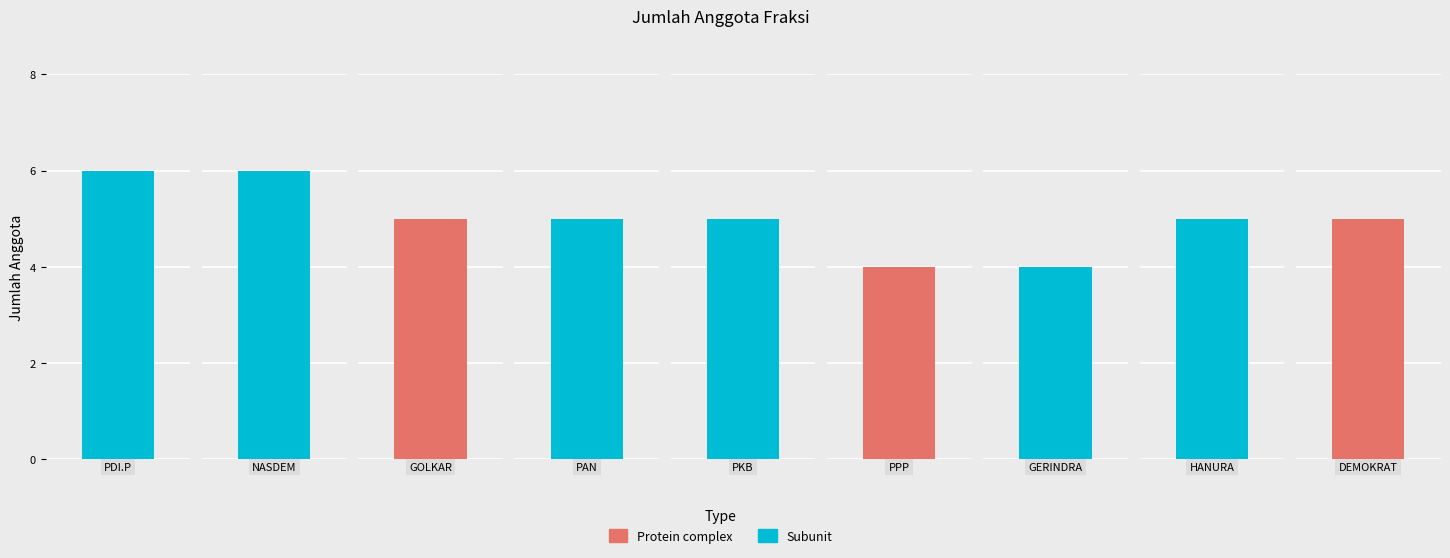

The value at PKB is 2. True or false?

False